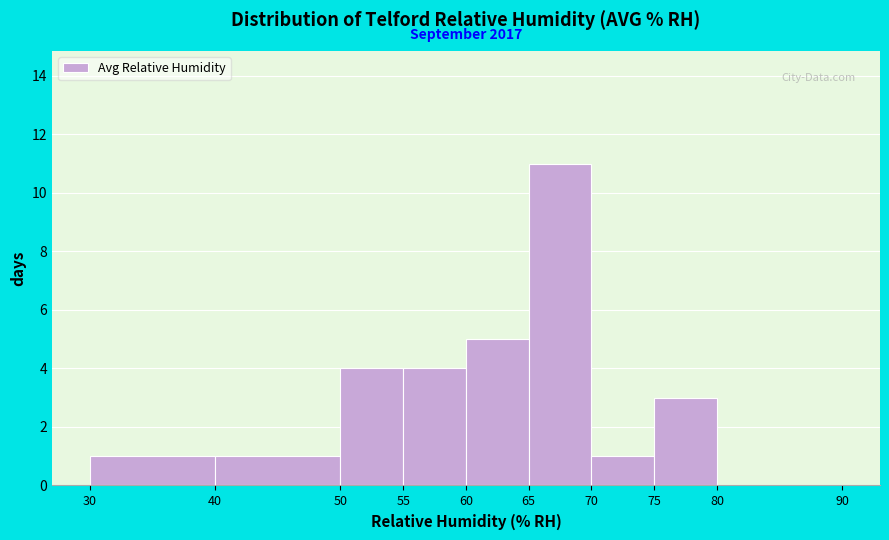

Over which range of the x-axis is the bar tallest?

65 to 70